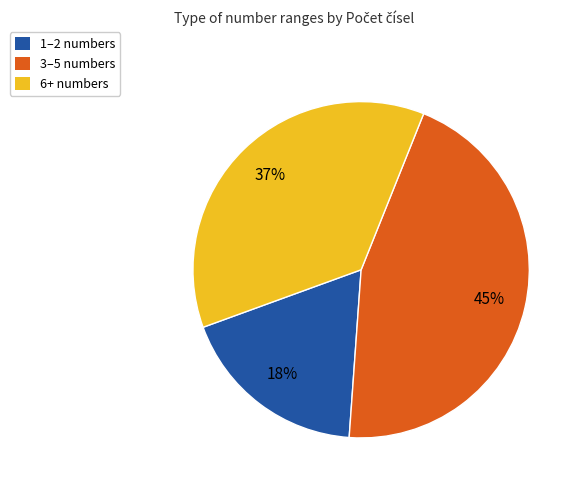

Does any single category account for the majority?

No